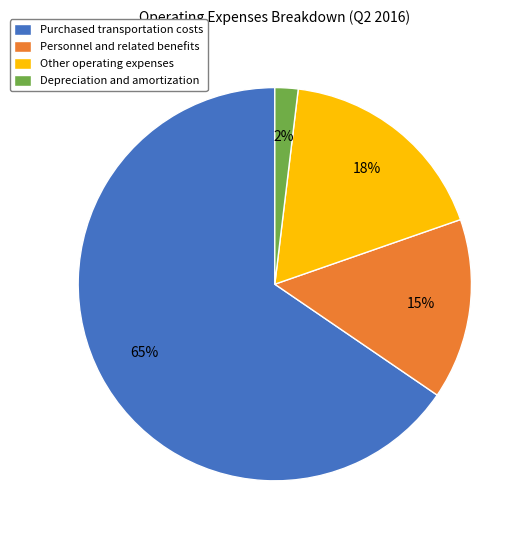

Rank the categories by value from highest to lowest.

Purchased transportation costs, Other operating expenses, Personnel and related benefits, Depreciation and amortization